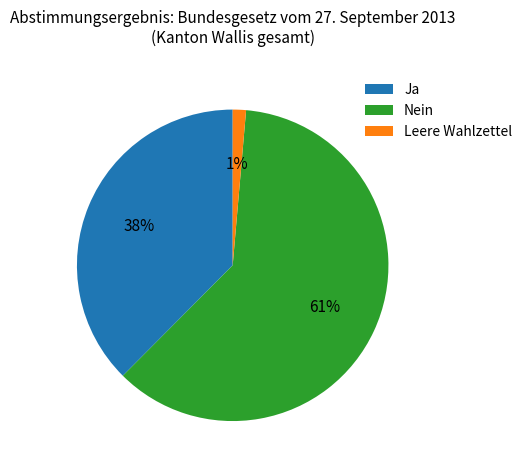

Which category has the smallest portion of the pie?

Leere Wahlzettel